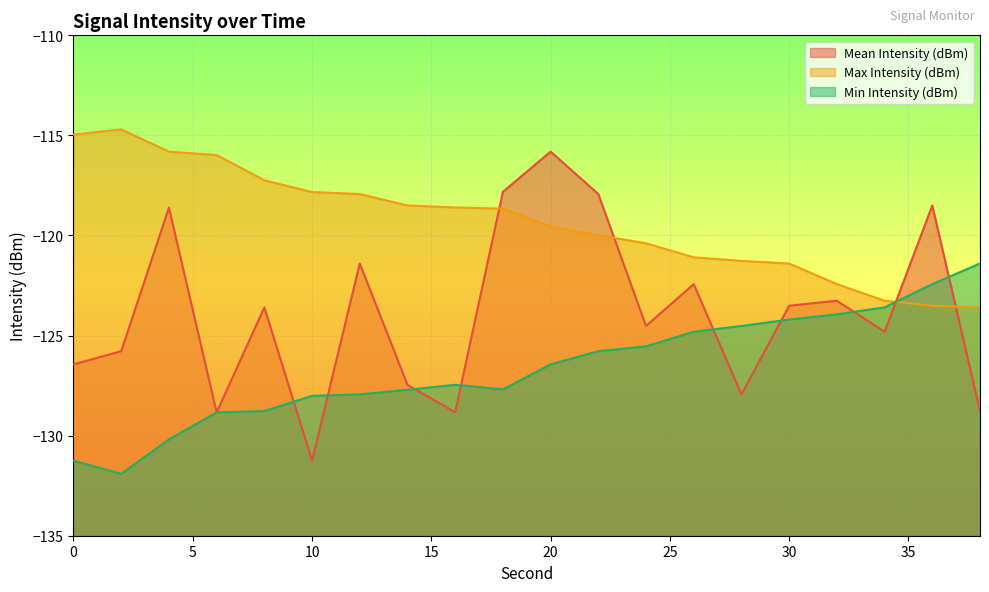

What are all the series names shown in the legend?

Mean Intensity (dBm), Max Intensity (dBm), Min Intensity (dBm)